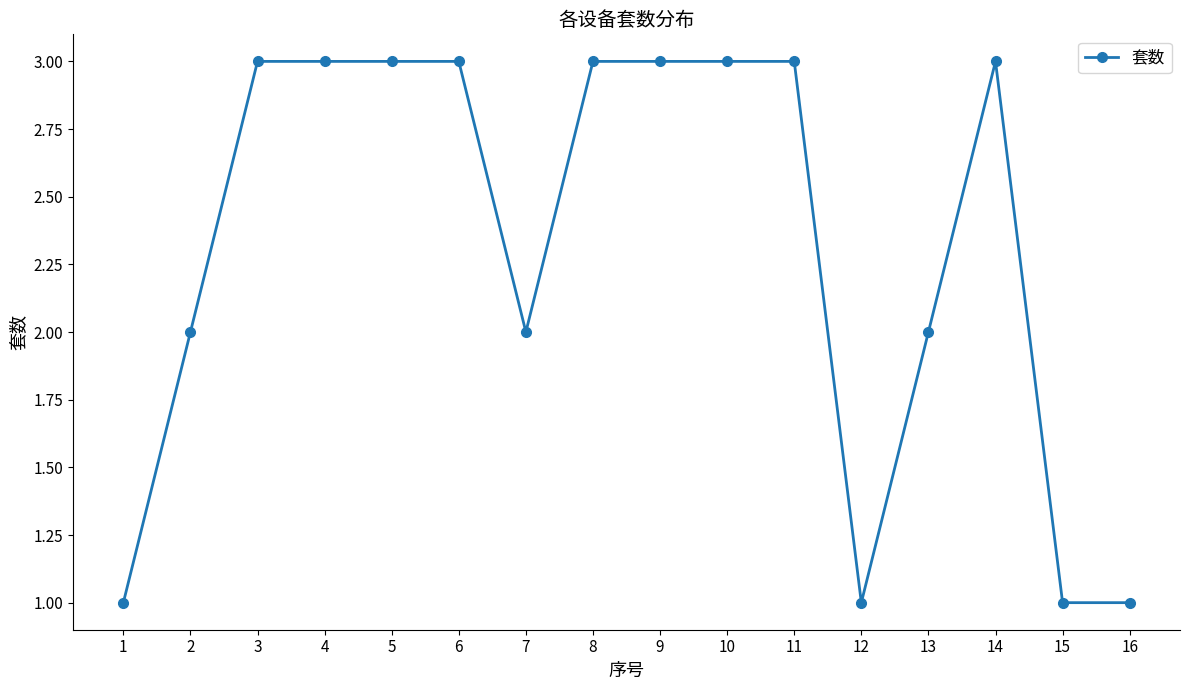

The chart shows a value of 2 at 13. True or false?

True